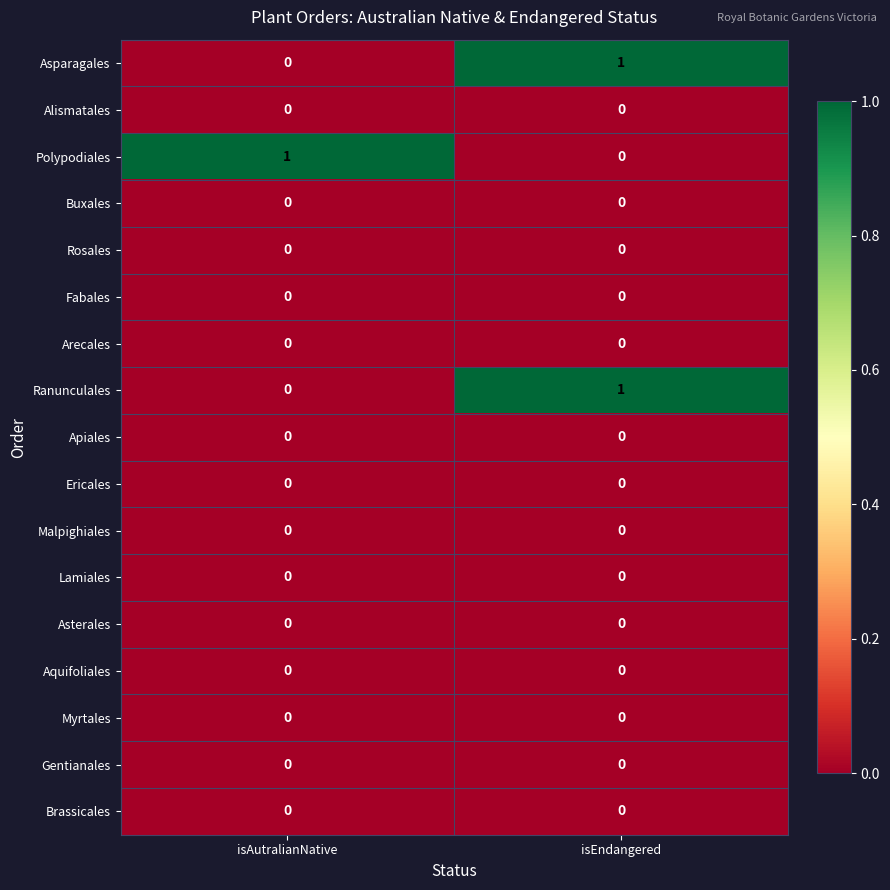

How many distinct data groups are displayed?

17